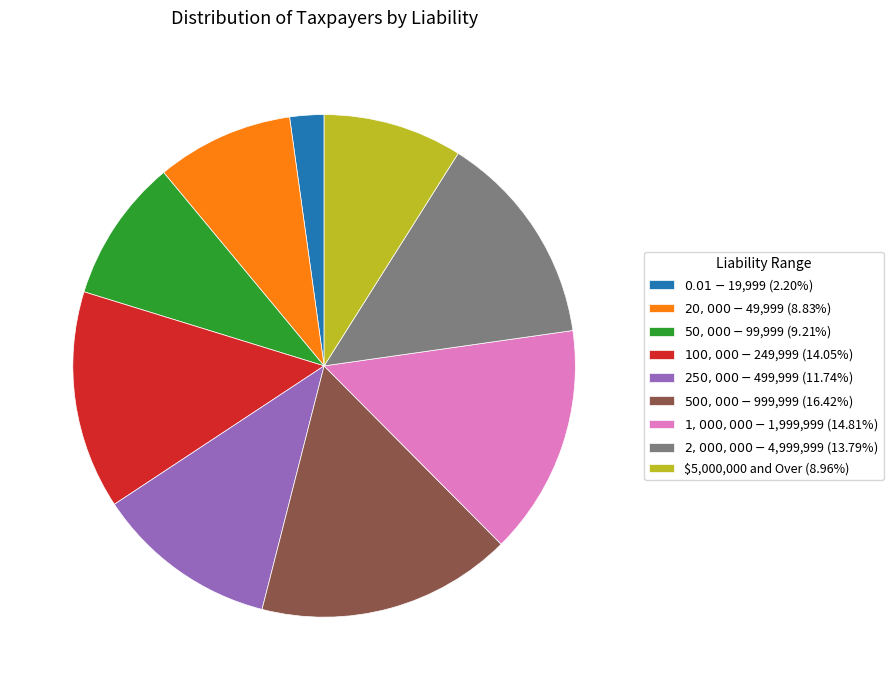

Is there any slice that represents more than half of the pie?

No